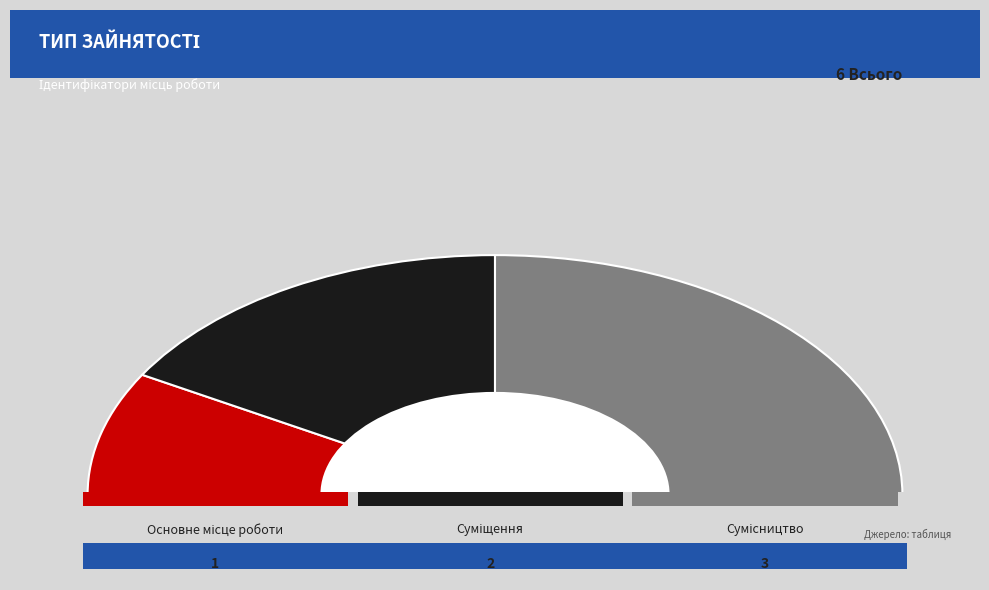

Does Сумісництво account for over 50% of the chart?

No